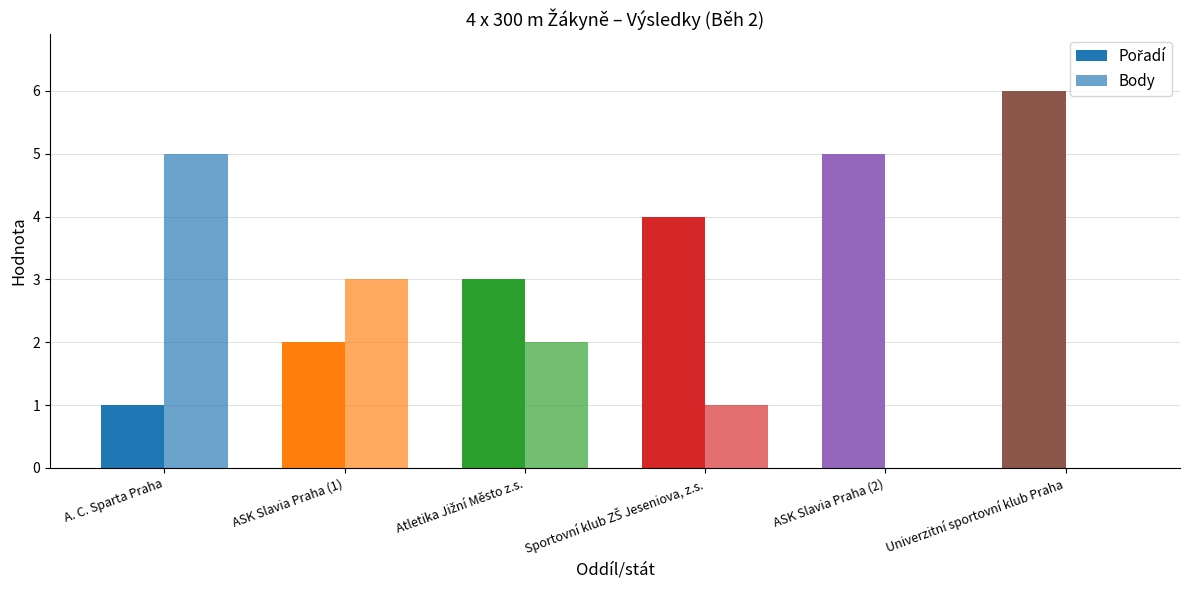

How many categories are shown in the chart?

6